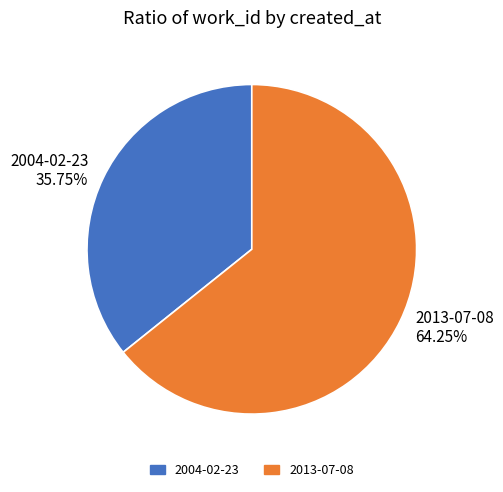

Do 2004-02-23 and 2013-07-08 together represent more than half of the pie?

Yes